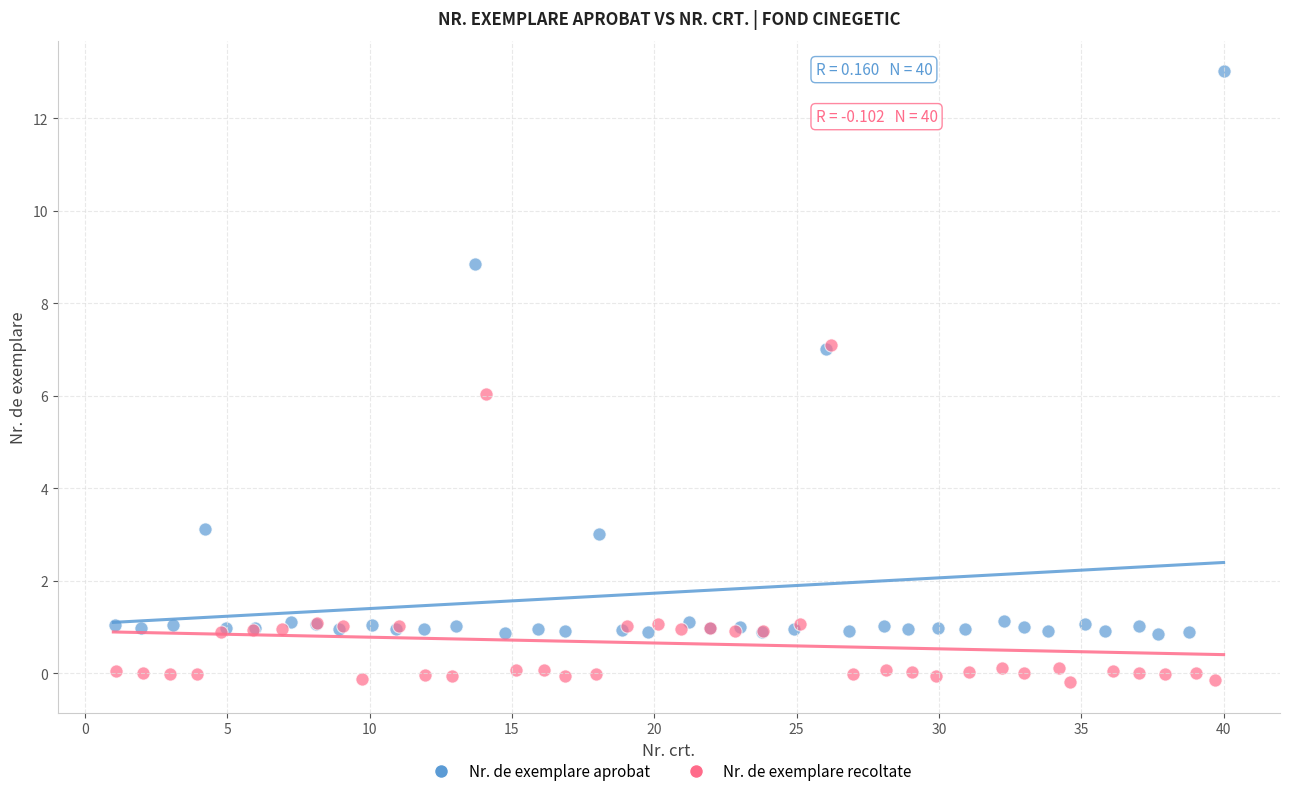

What are all the series names shown in the legend?

Nr. de exemplare aprobat, Nr. de exemplare recoltate